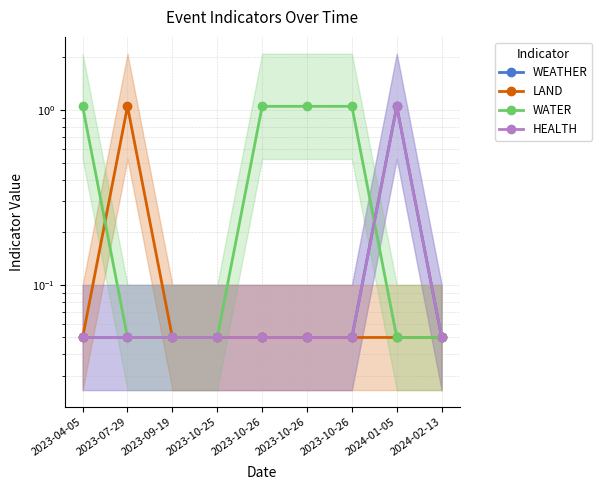

True or false: HEALTH and WEATHER intersect in this chart.

False